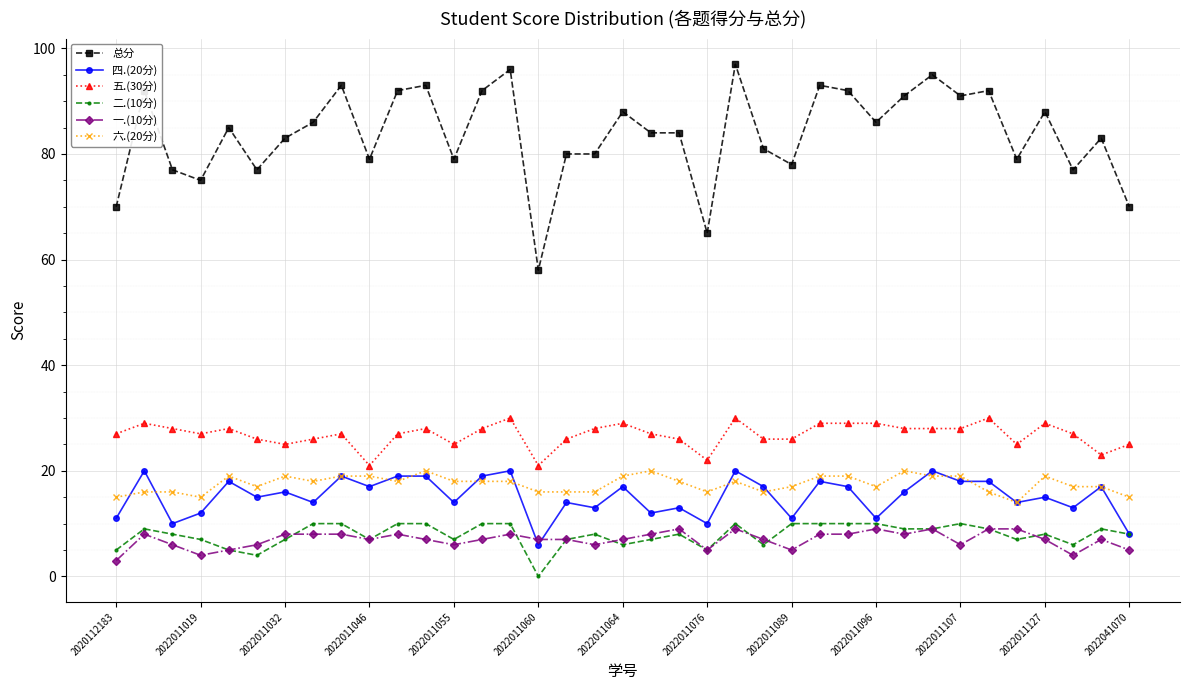

True or false: 五.(30分) has more than 0 interior local peaks.

True